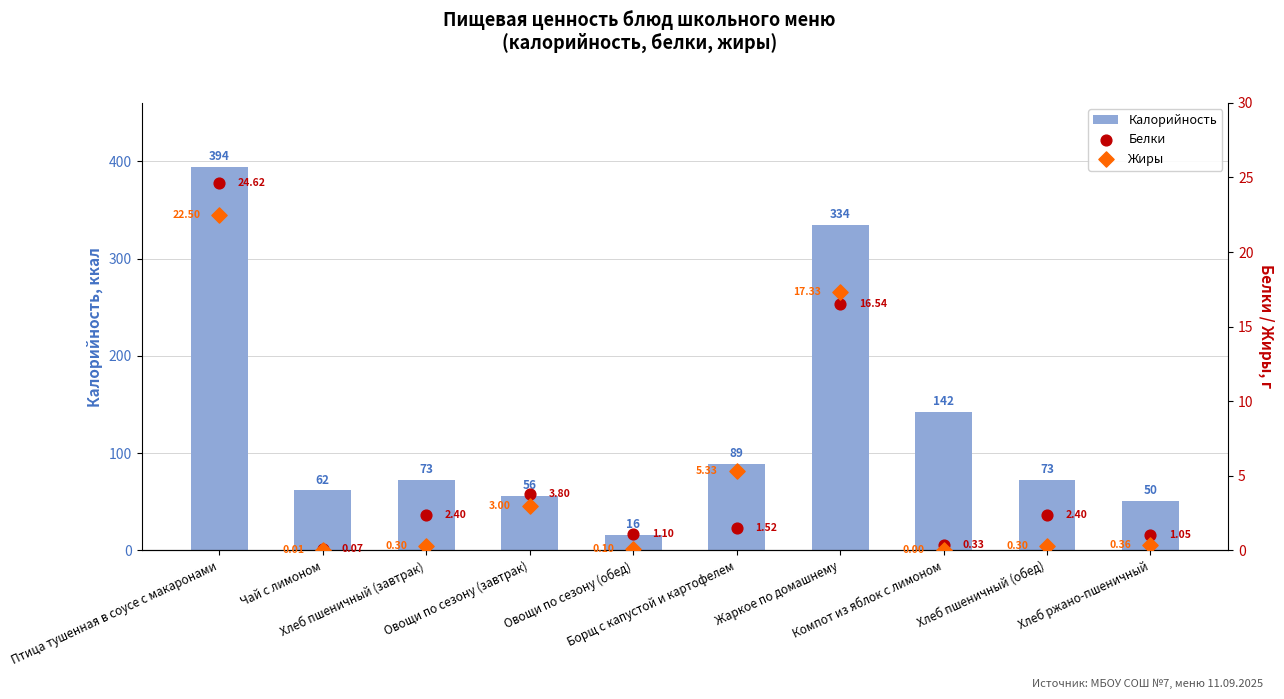

Which series reaches the maximum Y coordinate?

Калорийность